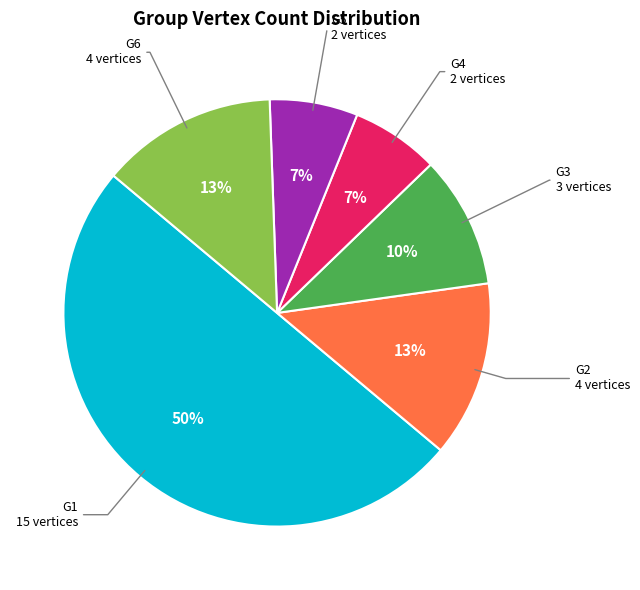

To the nearest percent, what is the average slice percentage?

17%